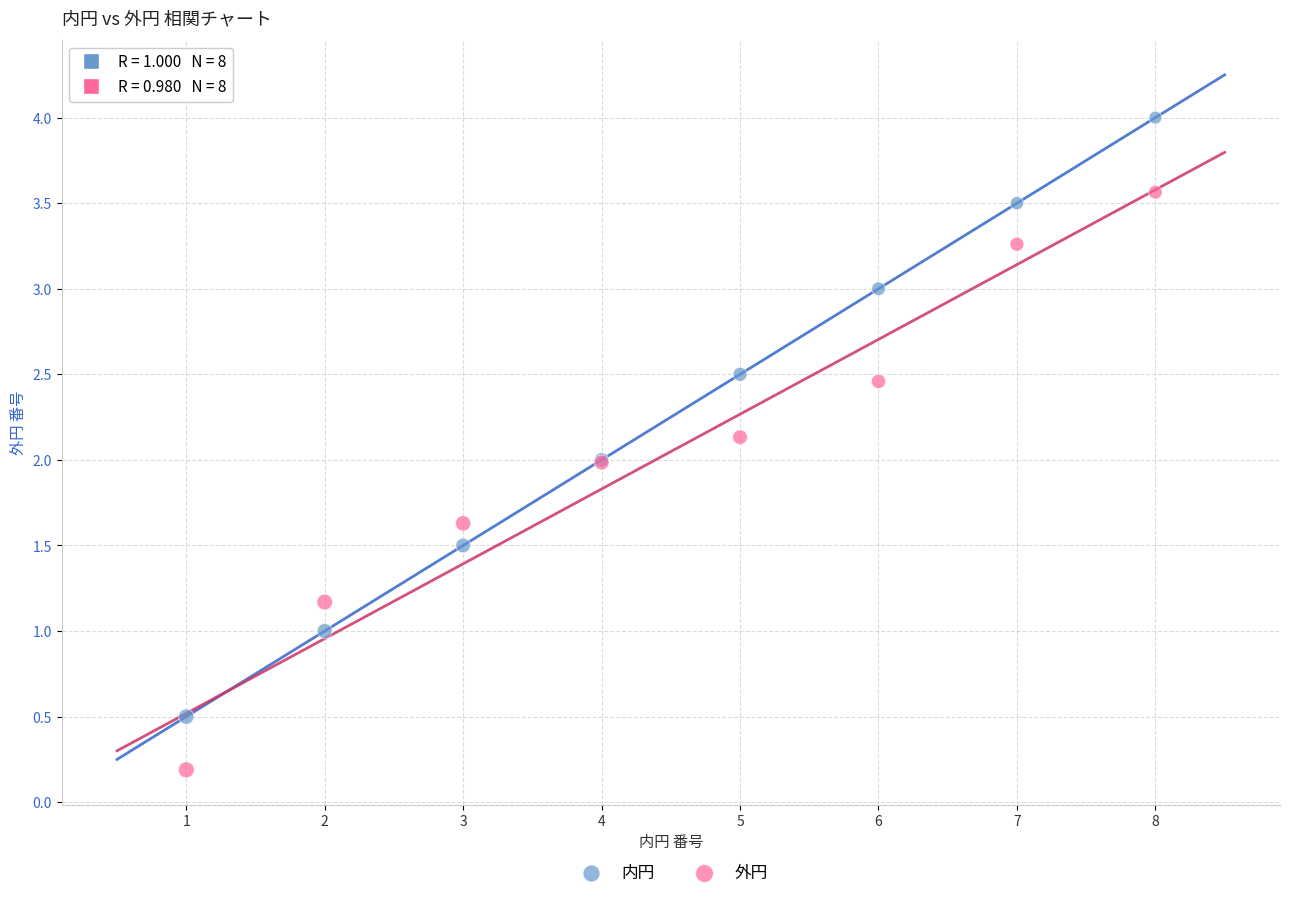

Which series reaches the minimum Y coordinate?

外円